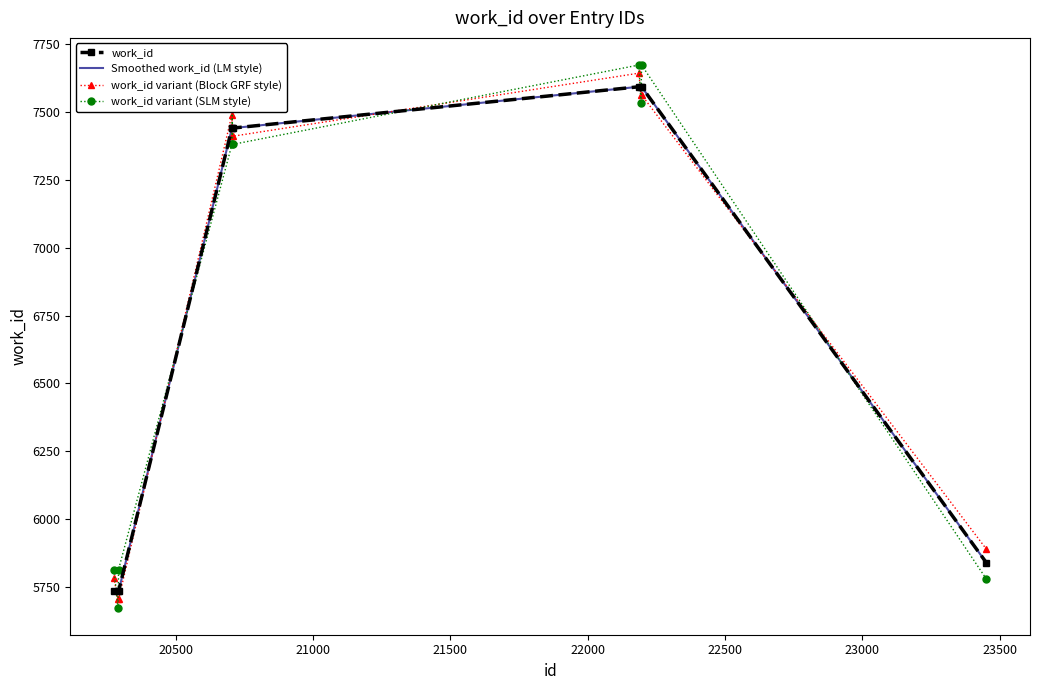

How many distinct data groups are displayed?

4